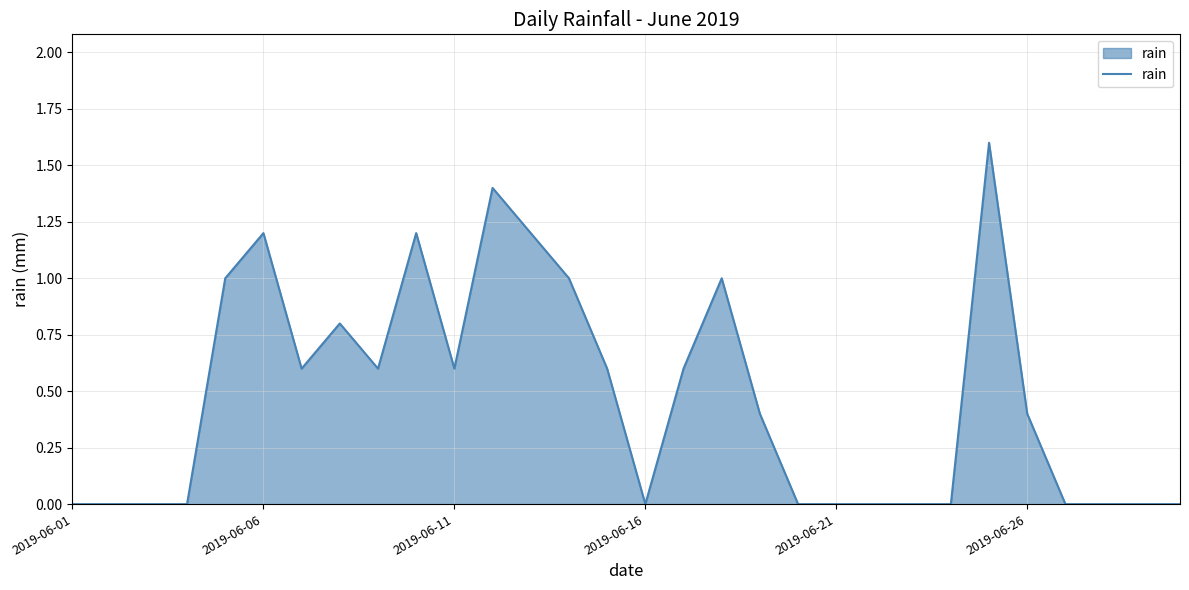

What is the difference between the maximum and minimum values?

1.6